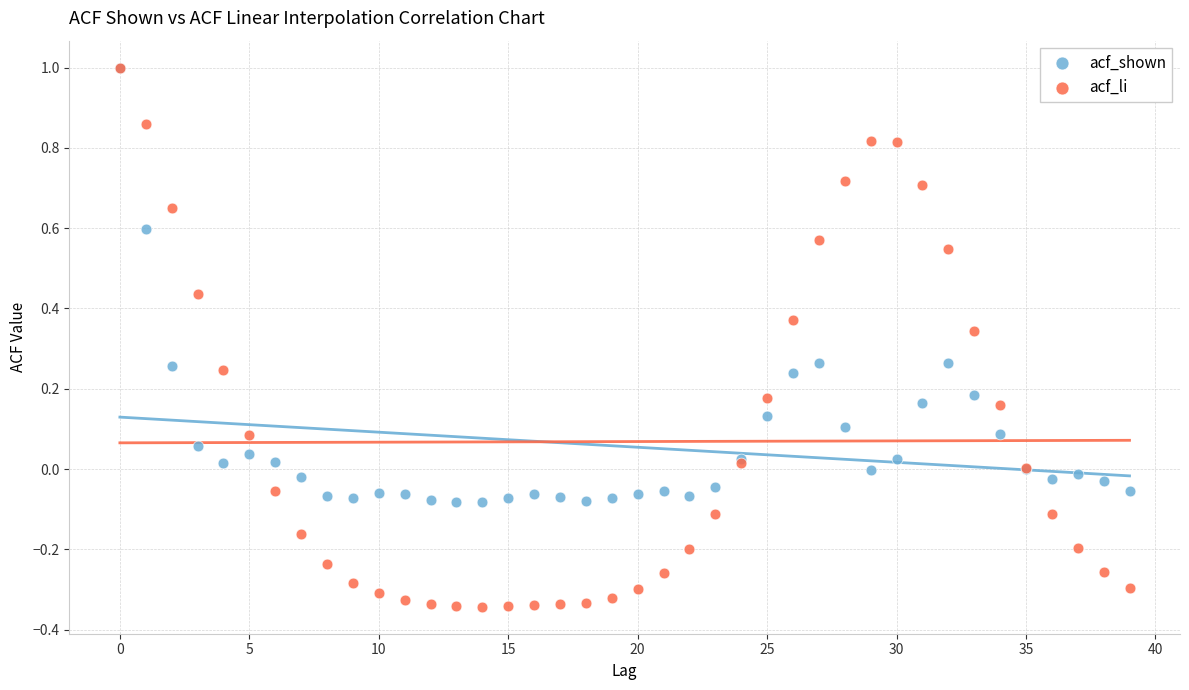

What are all the series names shown in the legend?

acf_shown, acf_li